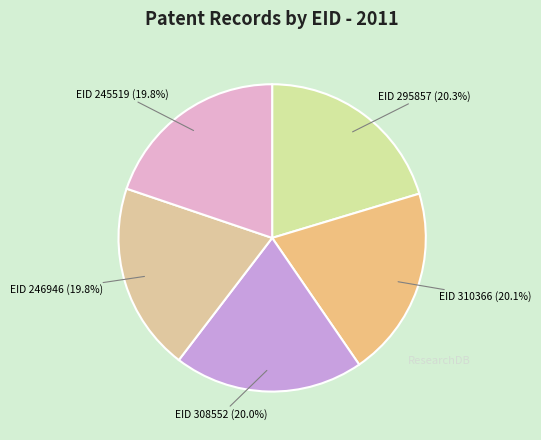

What is the largest slice in the pie chart?

295857